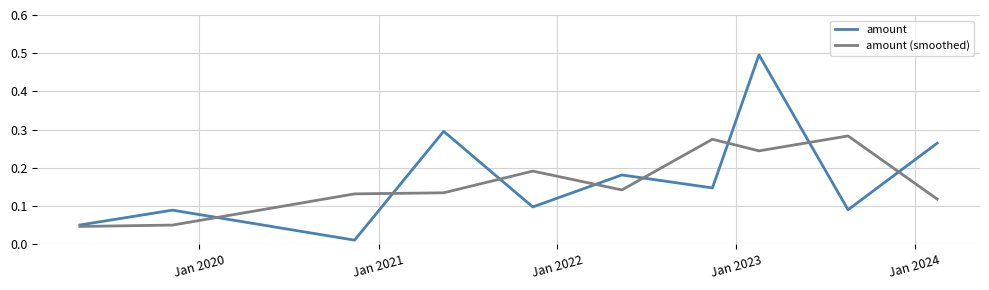

Which series has the widest spread of values?

amount